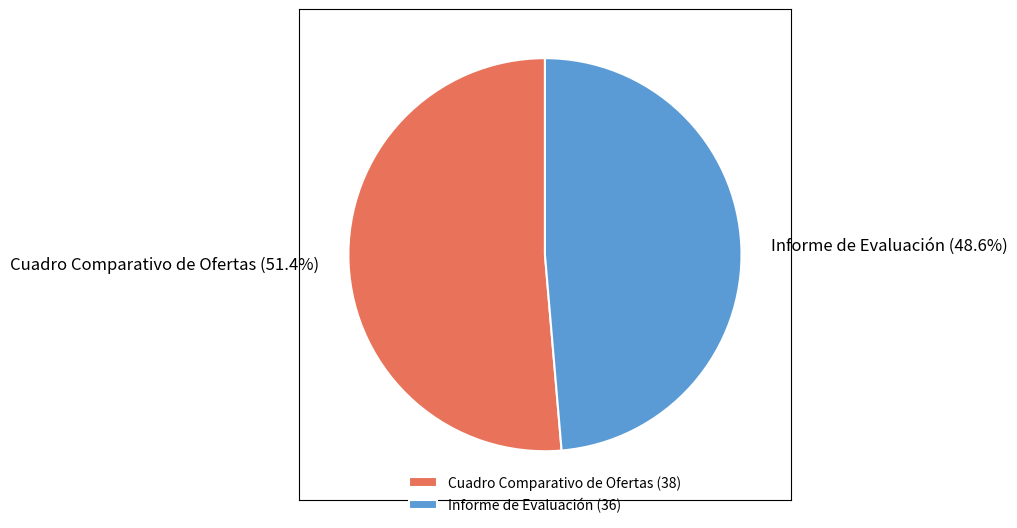

How many slices are in this pie chart?

2